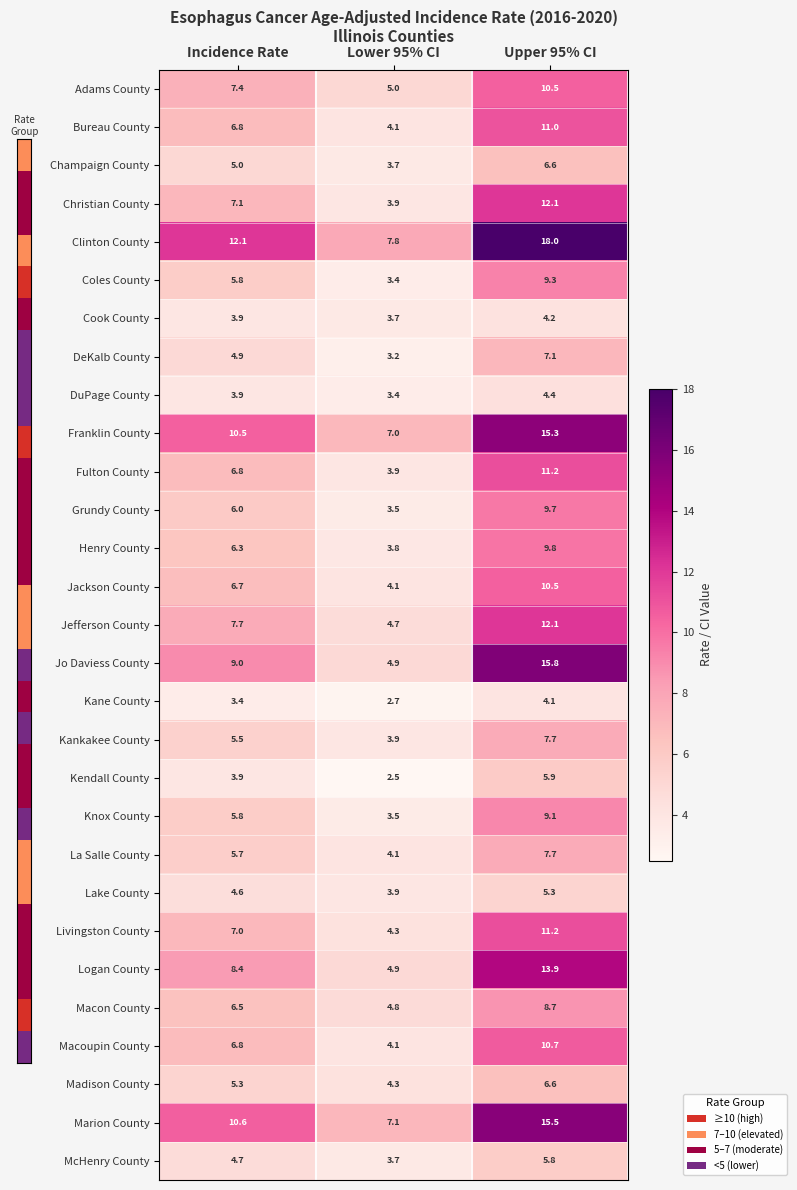

The value of Cook County at Lower 95% CI is 3.7. True or false?

True